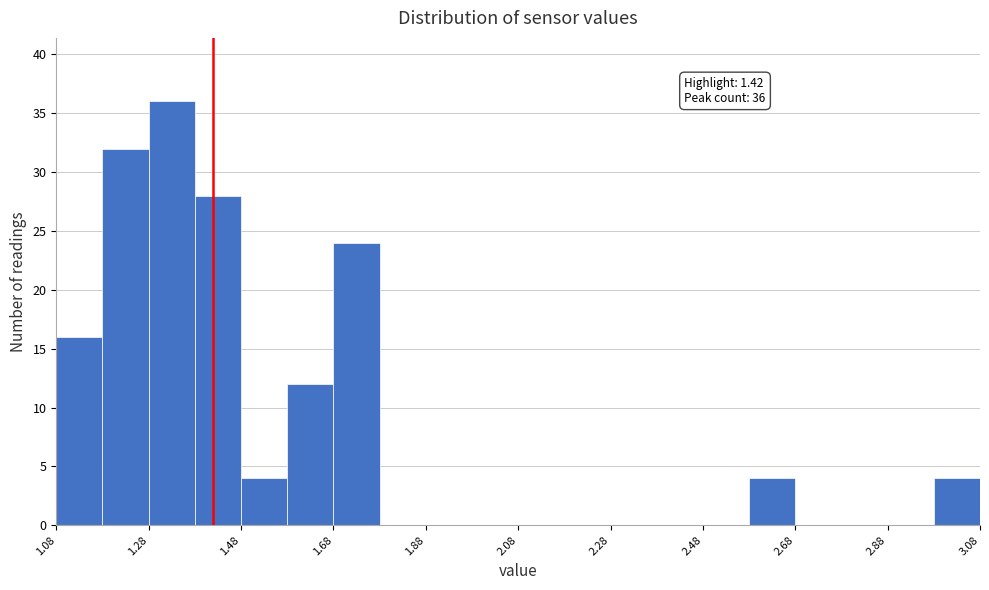

Which range on the x-axis has the tallest bar?

1.28 to 1.38